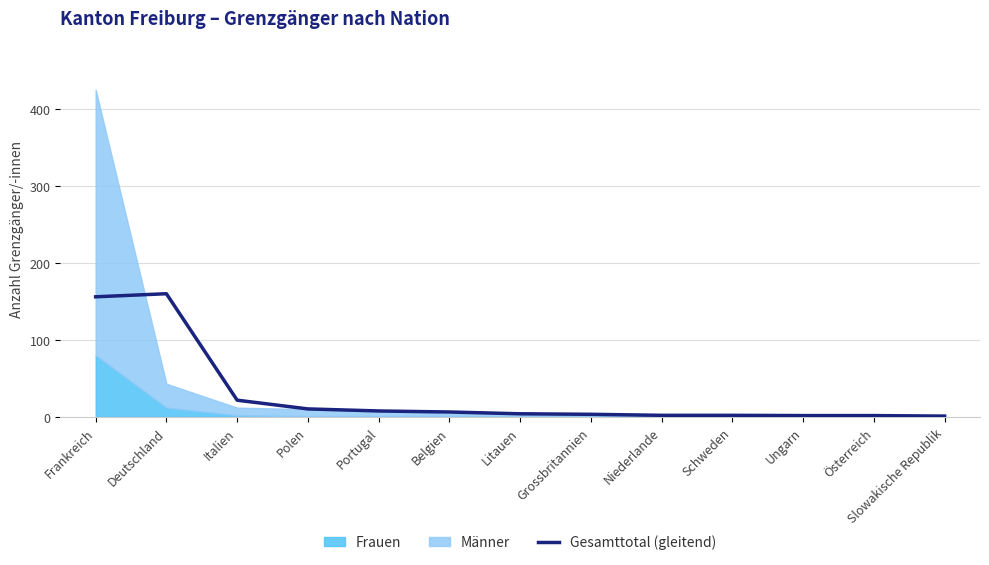

Reading left to right, what are all the values shown in this chart?

156.0	160.0	21.7	10.3	7.7	6.3	4.0	3.3	2.0	2.0	1.7	1.7	1.0